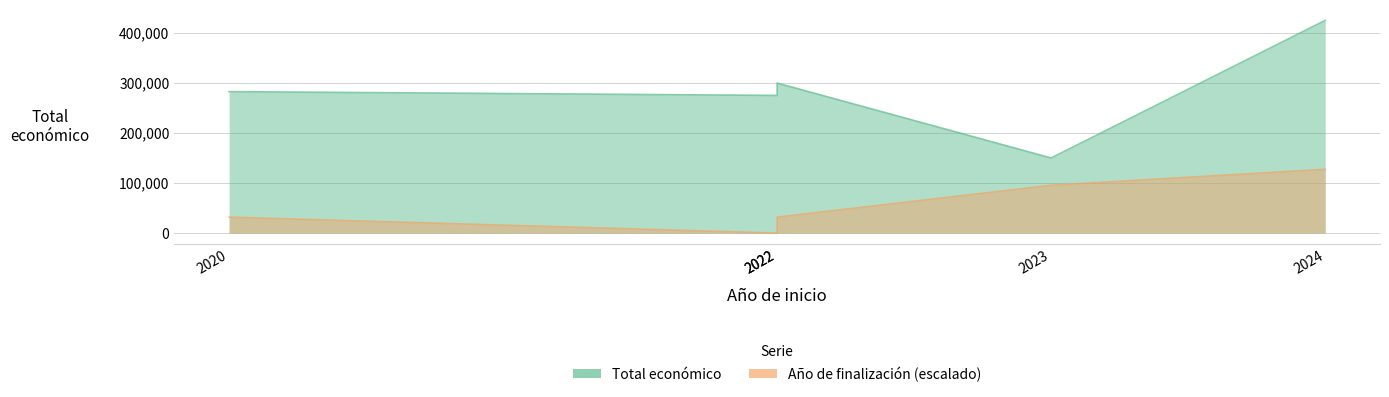

True or false: Año de finalización and Total económico intersect in this chart.

False